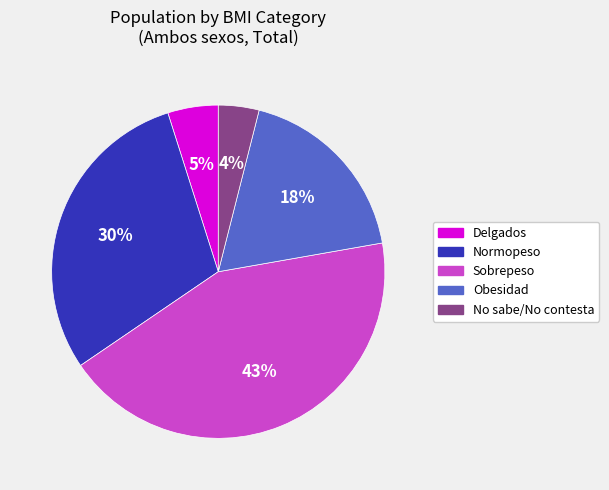

How many slices are in this pie chart?

5